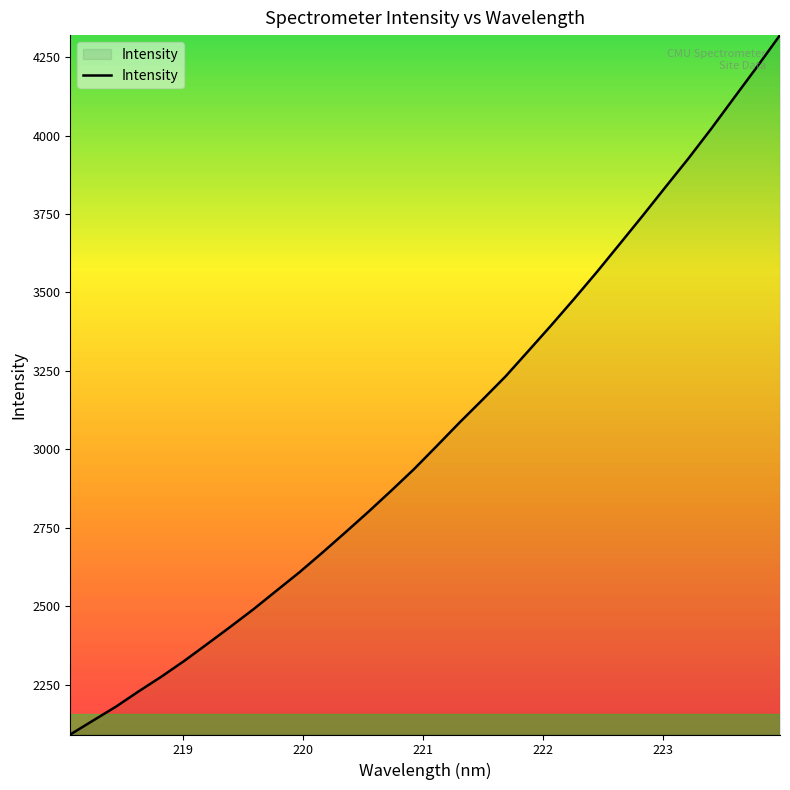

What is the difference between the maximum and minimum values?

2227.6